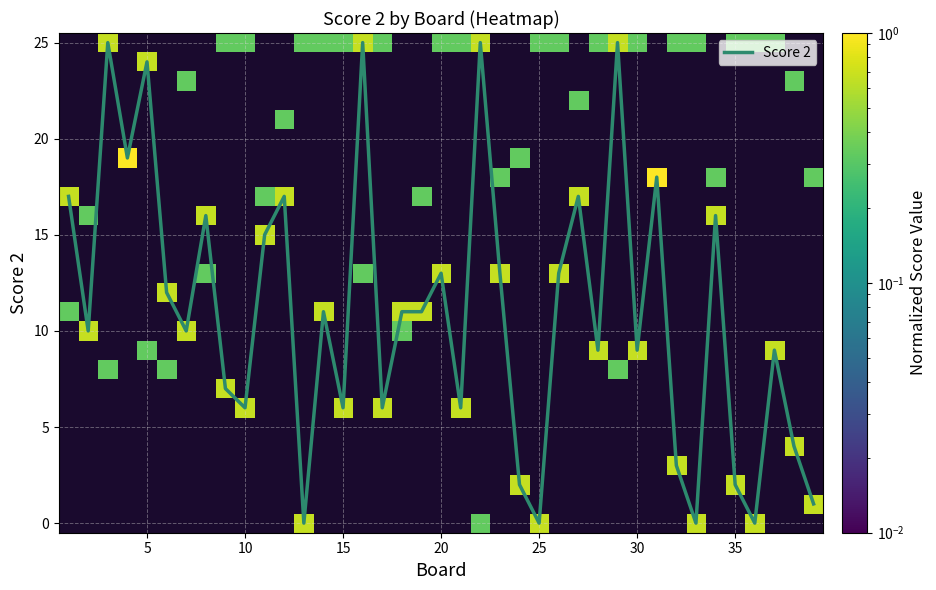

The value of Score 2 at 10 is 10. True or false?

False